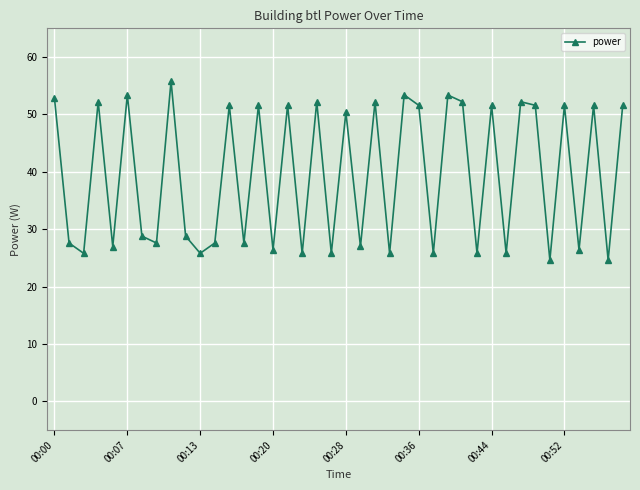

What is the value of the 31st point from the left?

51.6